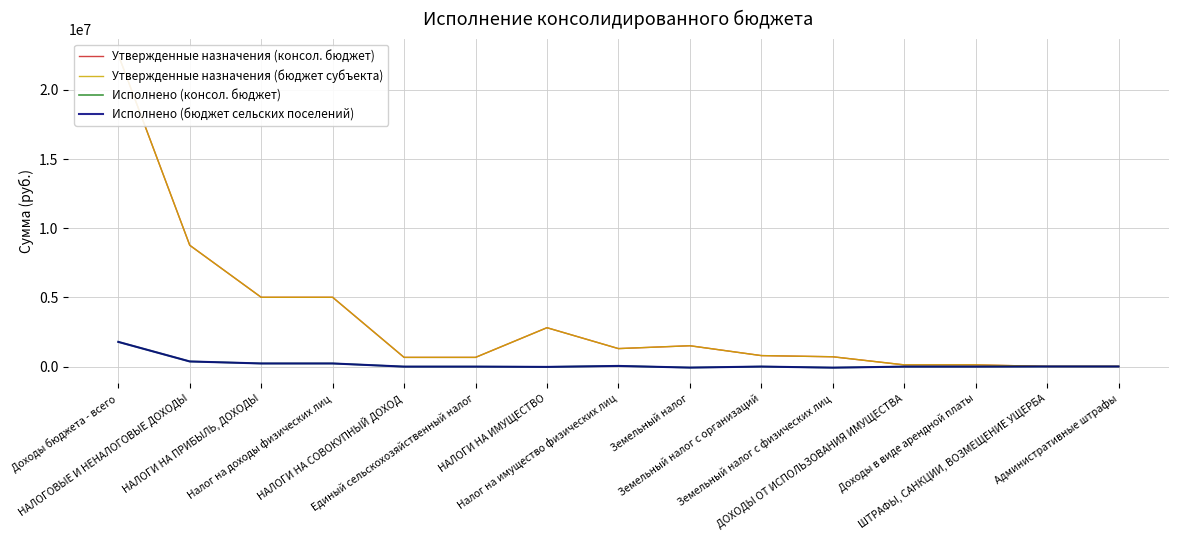

Reading left to right, transcribe all the data shown in this chart.

Утвержденные назначения (консол. бюджет): Доходы бюджета - всего=22541900.0	НАЛОГОВЫЕ И НЕНАЛОГОВЫЕ ДОХОДЫ=8772600.0	НАЛОГИ НА ПРИБЫЛЬ, ДОХОДЫ=5011800.0	Налог на доходы физических лиц=5011800.0	НАЛОГИ НА СОВОКУПНЫЙ ДОХОД=668200.0	Единый сельскохозяйственный налог=668200.0	НАЛОГИ НА ИМУЩЕСТВО=2813400.0	Налог на имущество физических лиц=1303400.0	Земельный налог=1510000.0	Земельный налог с организаций=797300.0	Земельный налог с физических лиц=712700.0	ДОХОДЫ ОТ ИСПОЛЬЗОВАНИЯ ИМУЩЕСТВА=126500.0	Доходы в виде арендной платы=126500.0	ШТРАФЫ, САНКЦИИ, ВОЗМЕЩЕНИЕ УЩЕРБА=15200.0	Административные штрафы=15200.0
Утвержденные назначения (бюджет субъекта): Доходы бюджета - всего=22541900.0	НАЛОГОВЫЕ И НЕНАЛОГОВЫЕ ДОХОДЫ=8772600.0	НАЛОГИ НА ПРИБЫЛЬ, ДОХОДЫ=5011800.0	Налог на доходы физических лиц=5011800.0	НАЛОГИ НА СОВОКУПНЫЙ ДОХОД=668200.0	Единый сельскохозяйственный налог=668200.0	НАЛОГИ НА ИМУЩЕСТВО=2813400.0	Налог на имущество физических лиц=1303400.0	Земельный налог=1510000.0	Земельный налог с организаций=797300.0	Земельный налог с физических лиц=712700.0	ДОХОДЫ ОТ ИСПОЛЬЗОВАНИЯ ИМУЩЕСТВА=126500.0	Доходы в виде арендной платы=126500.0	ШТРАФЫ, САНКЦИИ, ВОЗМЕЩЕНИЕ УЩЕРБА=15200.0	Административные штрафы=15200.0
Исполнено (консол. бюджет): Доходы бюджета - всего=1788036.9	НАЛОГОВЫЕ И НЕНАЛОГОВЫЕ ДОХОДЫ=373856.0	НАЛОГИ НА ПРИБЫЛЬ, ДОХОДЫ=228516.2	Налог на доходы физических лиц=228516.2	НАЛОГИ НА СОВОКУПНЫЙ ДОХОД=0.0	Единый сельскохозяйственный налог=0.0	НАЛОГИ НА ИМУЩЕСТВО=-19875.2	Налог на имущество физических лиц=50218.2	Земельный налог=-70093.5	Земельный налог с организаций=3966.0	Земельный налог с физических лиц=-74059.5	ДОХОДЫ ОТ ИСПОЛЬЗОВАНИЯ ИМУЩЕСТВА=0.0	Доходы в виде арендной платы=0.0	ШТРАФЫ, САНКЦИИ, ВОЗМЕЩЕНИЕ УЩЕРБА=10000.0	Административные штрафы=10000.0
Исполнено (бюджет сельских поселений): Доходы бюджета - всего=1788036.9	НАЛОГОВЫЕ И НЕНАЛОГОВЫЕ ДОХОДЫ=373856.0	НАЛОГИ НА ПРИБЫЛЬ, ДОХОДЫ=228516.2	Налог на доходы физических лиц=228516.2	НАЛОГИ НА СОВОКУПНЫЙ ДОХОД=0.0	Единый сельскохозяйственный налог=0.0	НАЛОГИ НА ИМУЩЕСТВО=-19875.2	Налог на имущество физических лиц=50218.2	Земельный налог=-70093.5	Земельный налог с организаций=3966.0	Земельный налог с физических лиц=-74059.5	ДОХОДЫ ОТ ИСПОЛЬЗОВАНИЯ ИМУЩЕСТВА=0.0	Доходы в виде арендной платы=0.0	ШТРАФЫ, САНКЦИИ, ВОЗМЕЩЕНИЕ УЩЕРБА=10000.0	Административные штрафы=10000.0